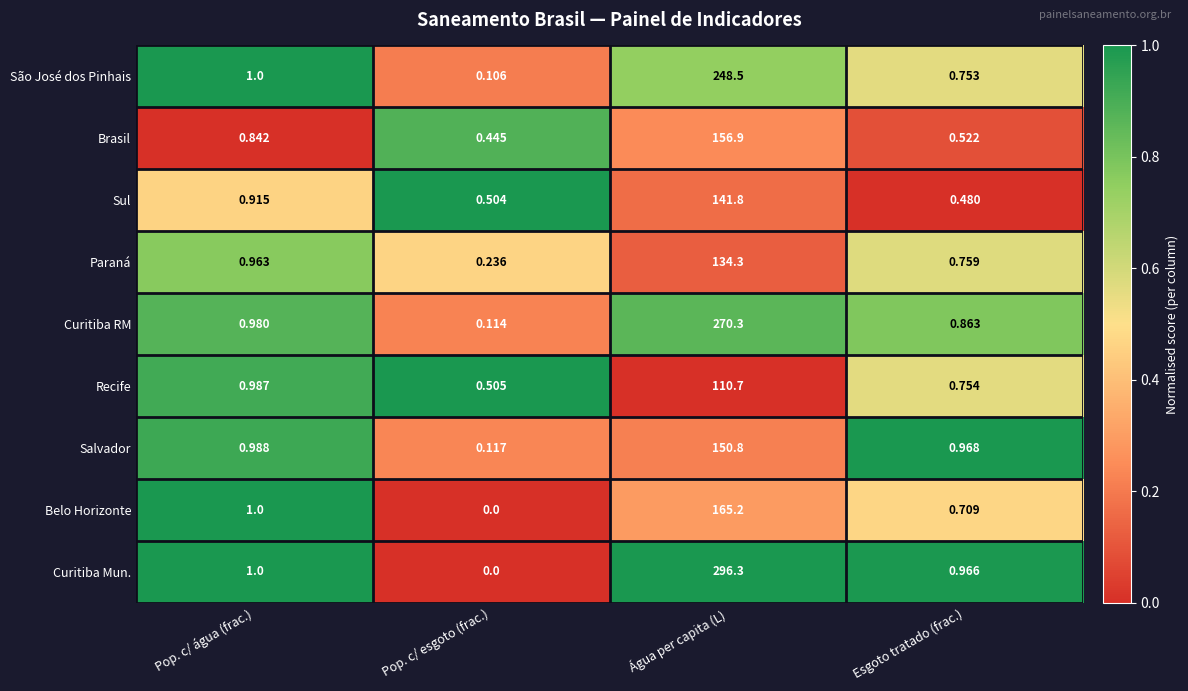

Between Pop. c/ água (frac.) and Esgoto tratado (frac.), which series saw the biggest shift?

Sul